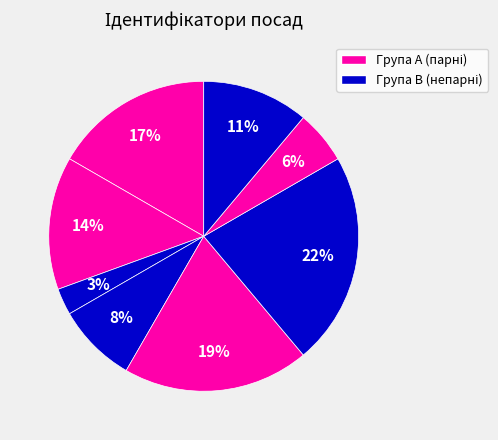

Count the number of slices in the pie.

8